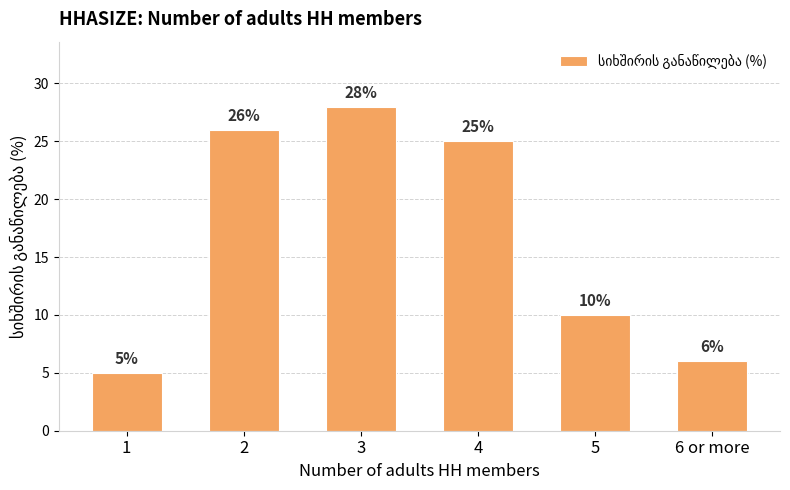

How many data points does each series have?

6